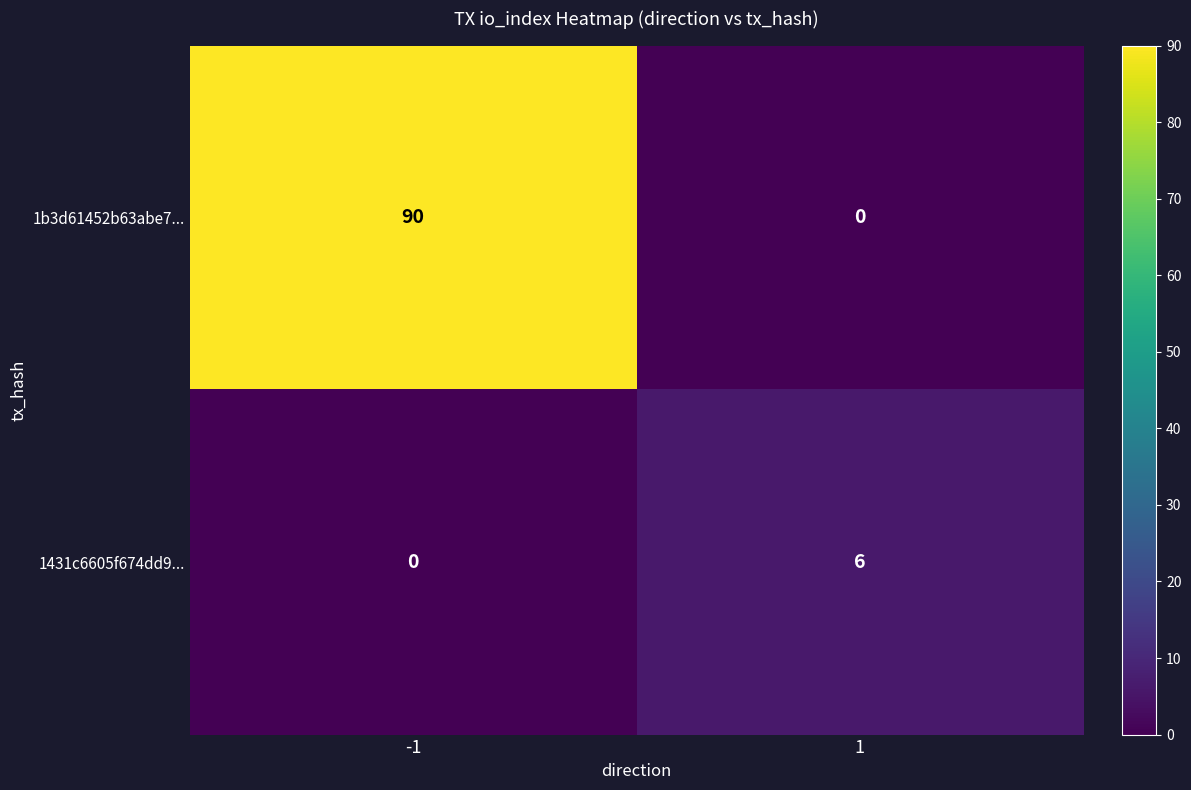

What is the difference between the maximum and minimum values in the 1431c6605f674dd9... series?

6